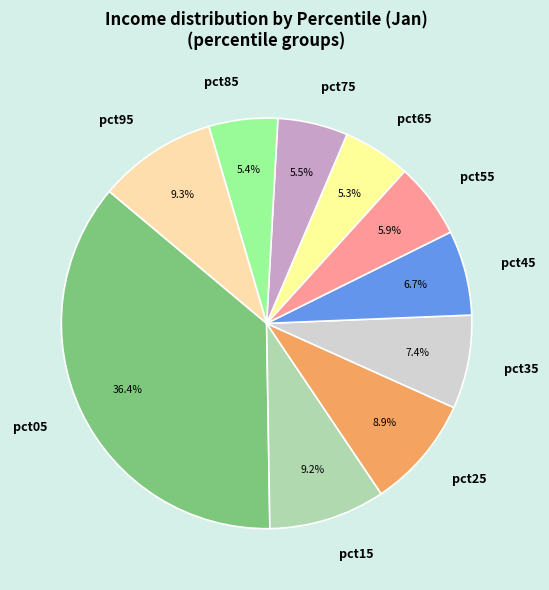

The pct55 slice represents 1% of the pie. True or false?

False